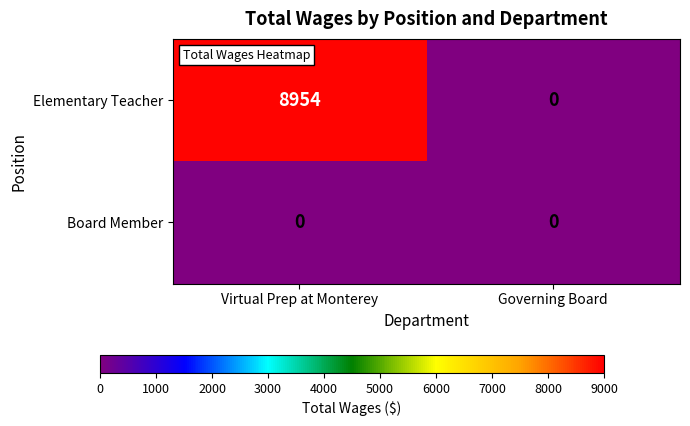

At Virtual Prep at Monterey, list the series in order from largest to smallest.

Elementary Teacher, Board Member